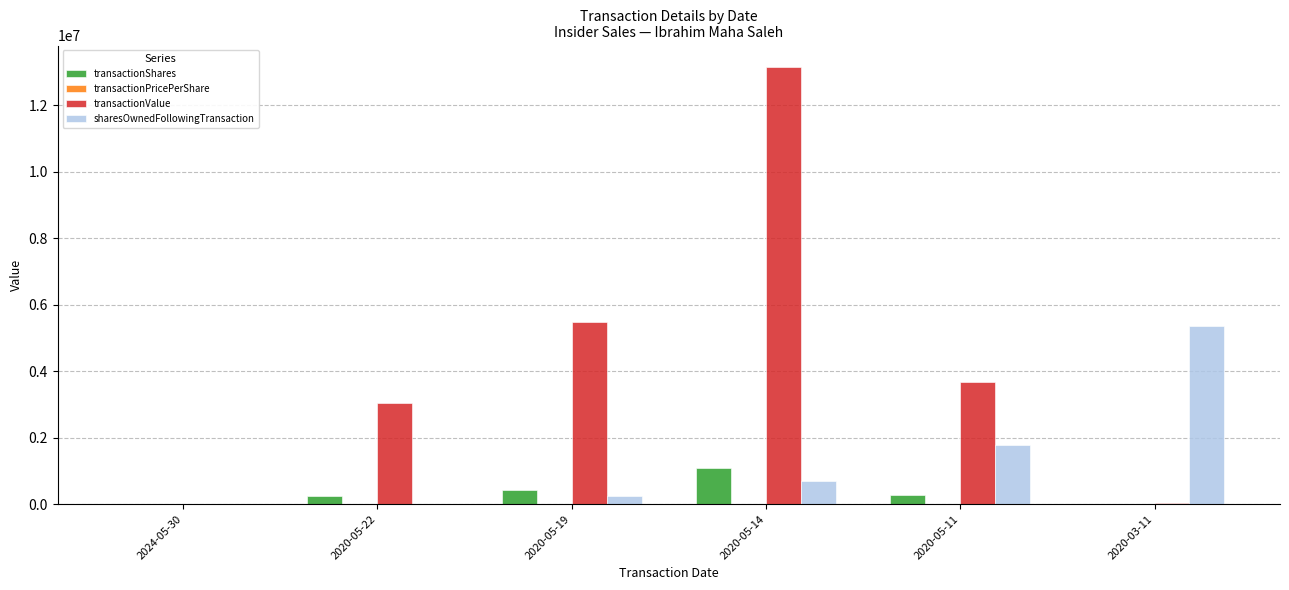

What is the sum of all transactionShares values?

2035526.0